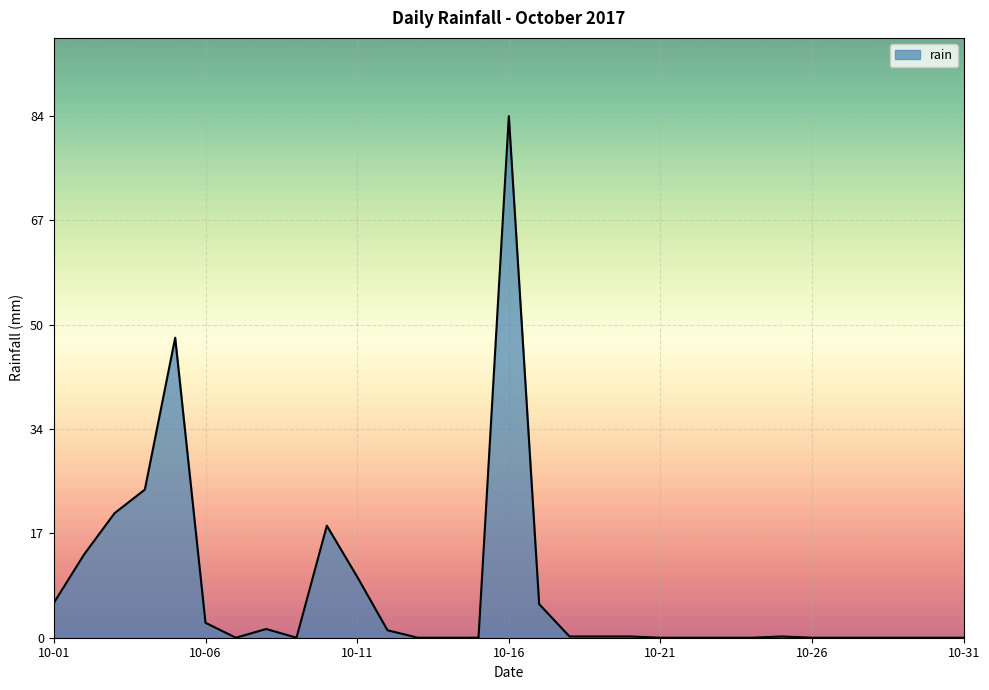

What is the maximum value shown in the chart?

83.8